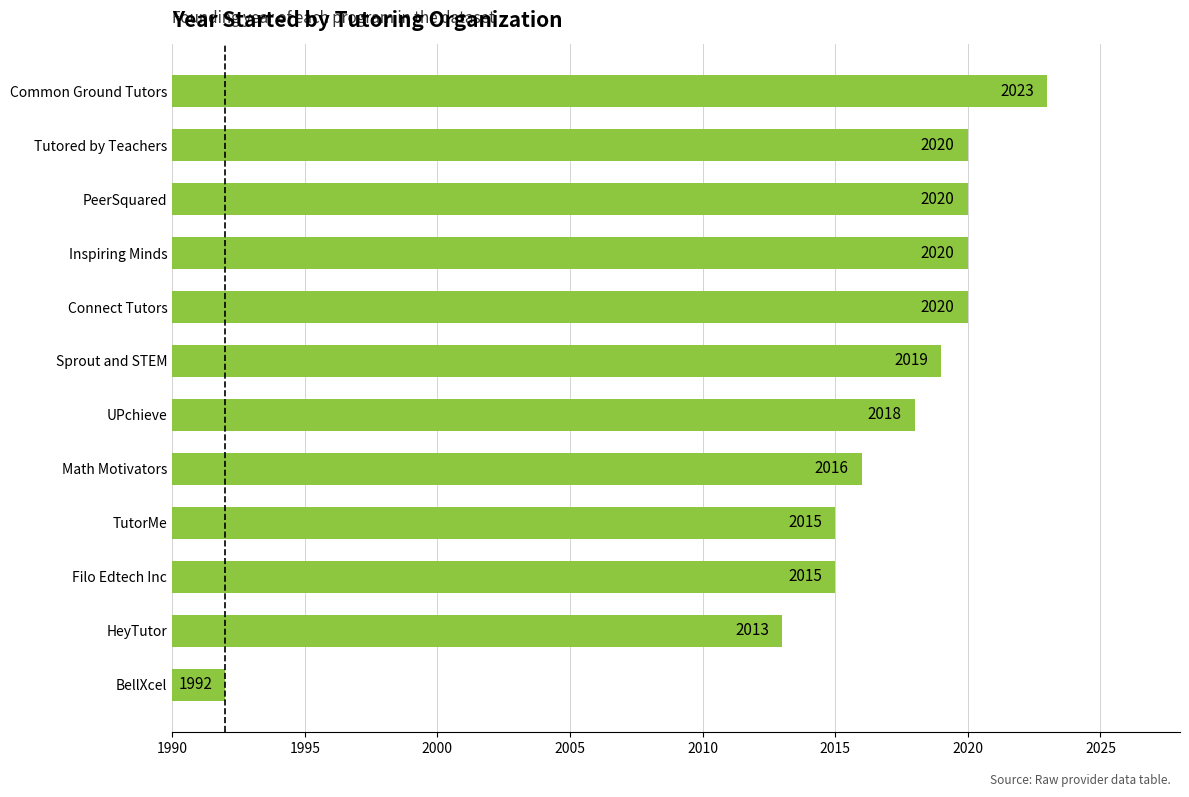

The value at HeyTutor is 2624. True or false?

False